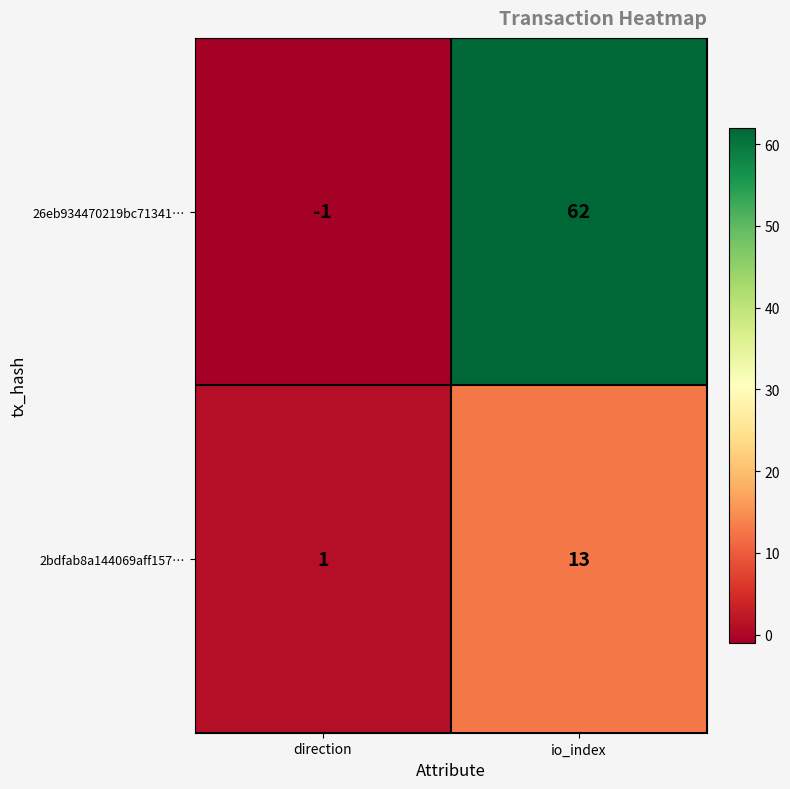

At how many categories does at least one series exceed 38?

1